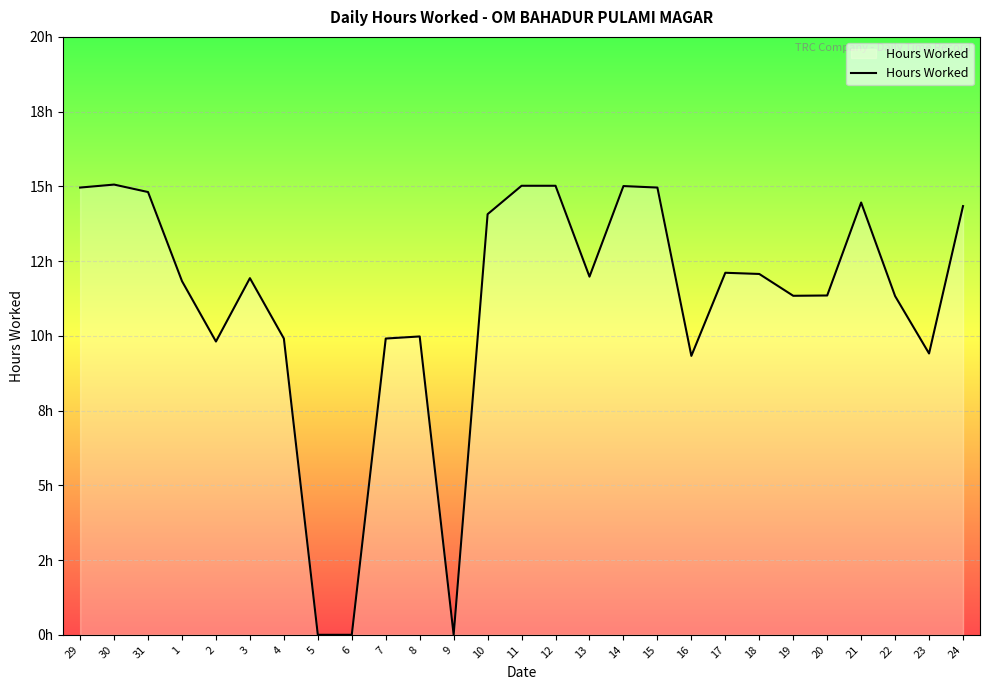

Where is the data nearest to the value 7?

16